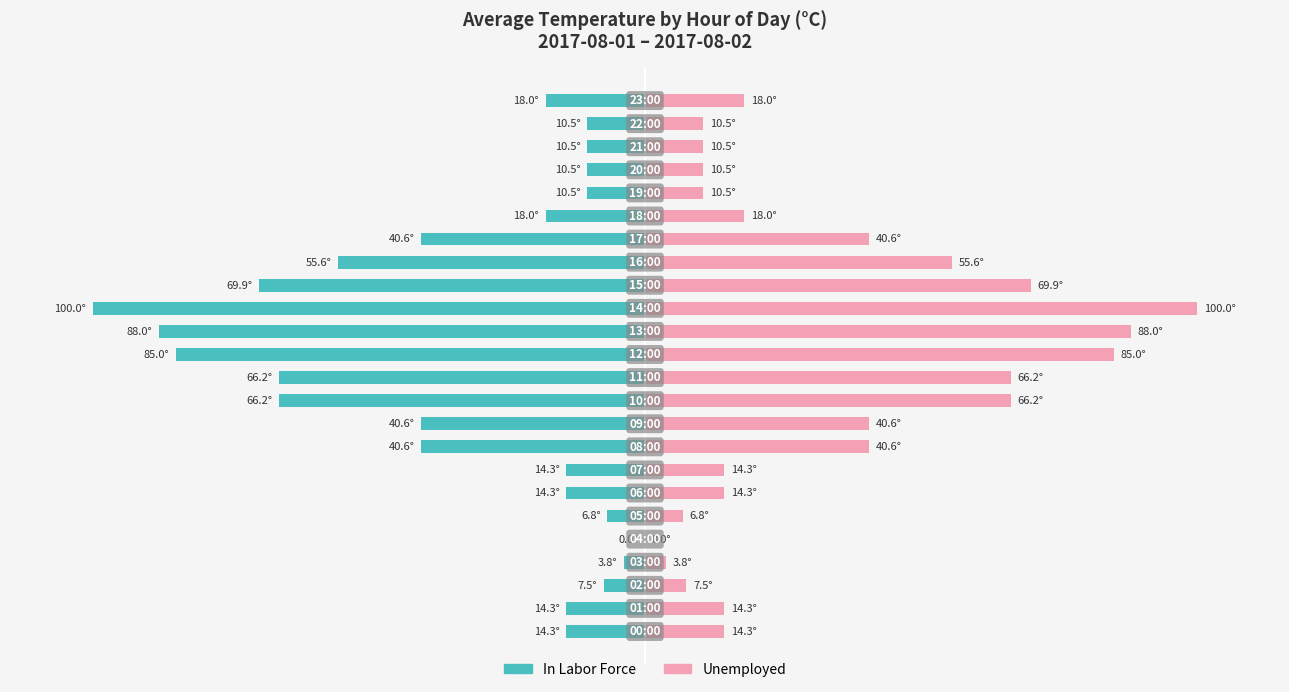

Are the bars grouped side by side (vs. stacked)?

Yes